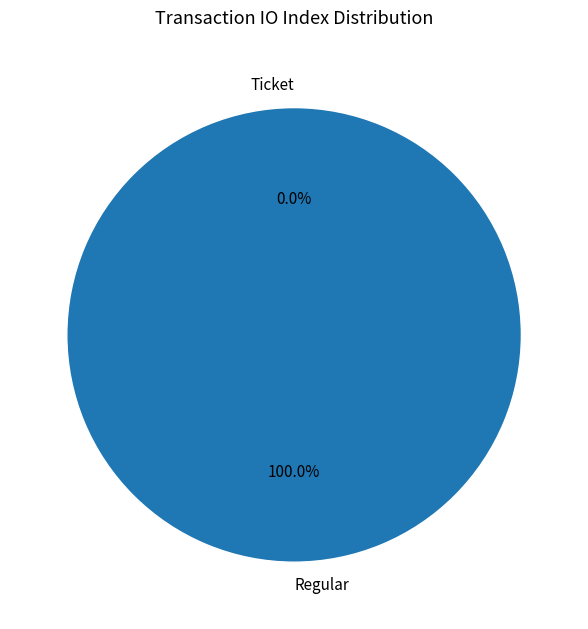

Which slice is the smallest?

Ticket